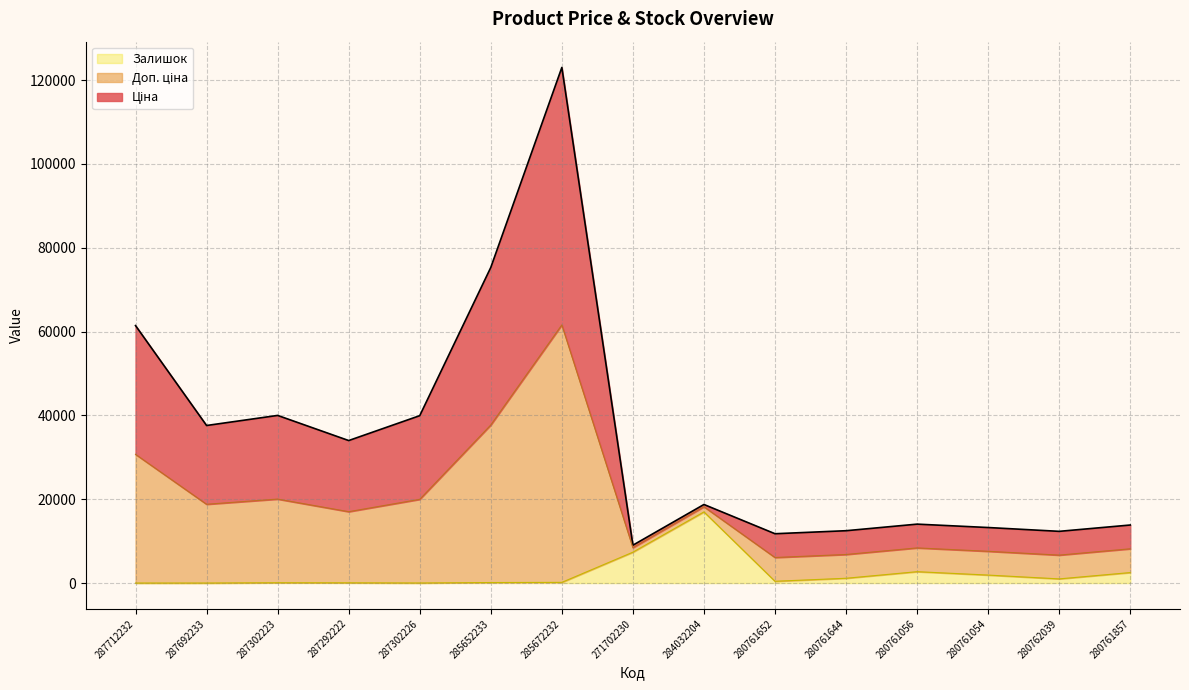

True or false: Залишок has a value of 1113.8 at 280761857.

False